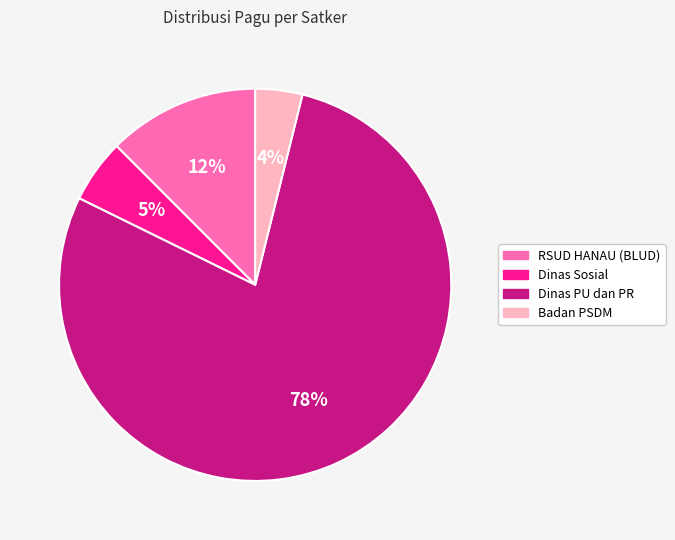

What percentage is the RSUD HANAU (BLUD) slice, to the nearest percent?

12%